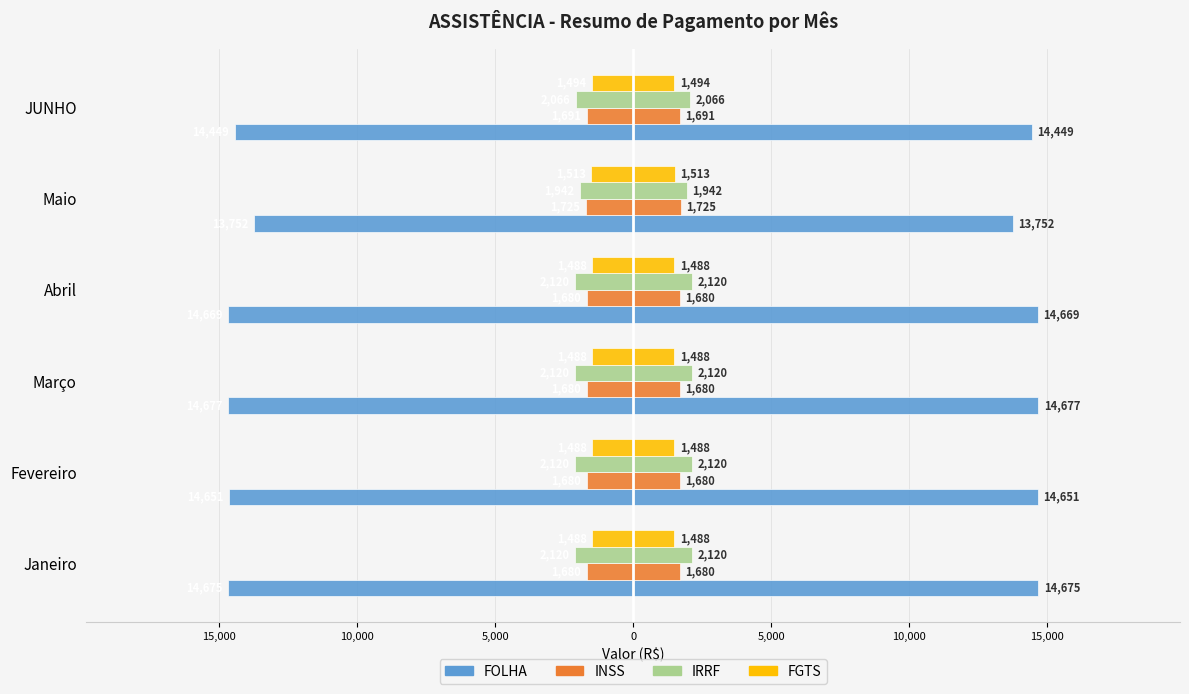

What is the value of the IRRF bar at the 1st from the left?

-2120.2